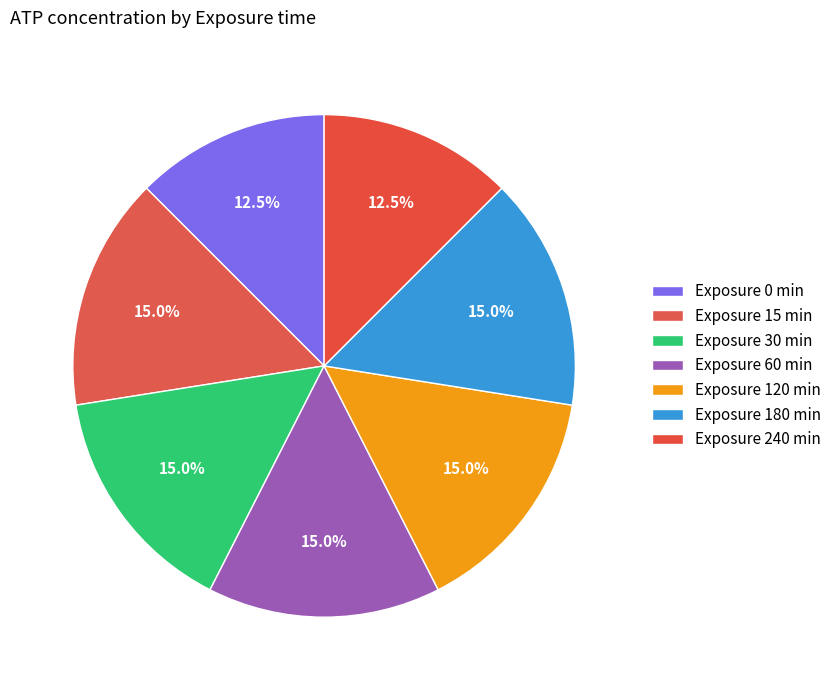

Which slice is the largest?

15